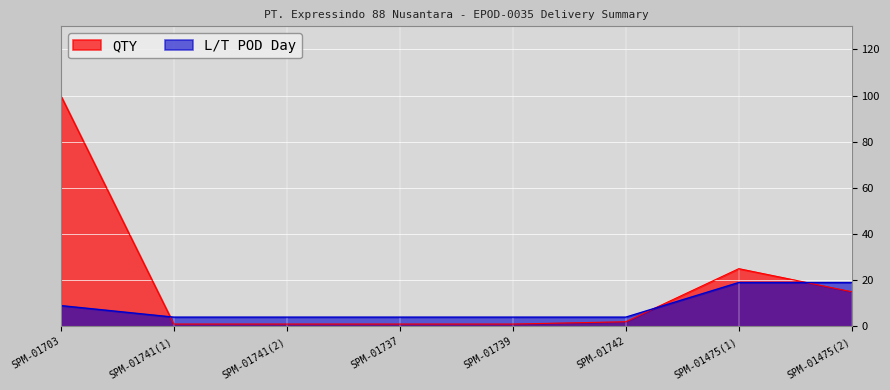

The value of L/T POD Day at SPM-01703 is 9. True or false?

True